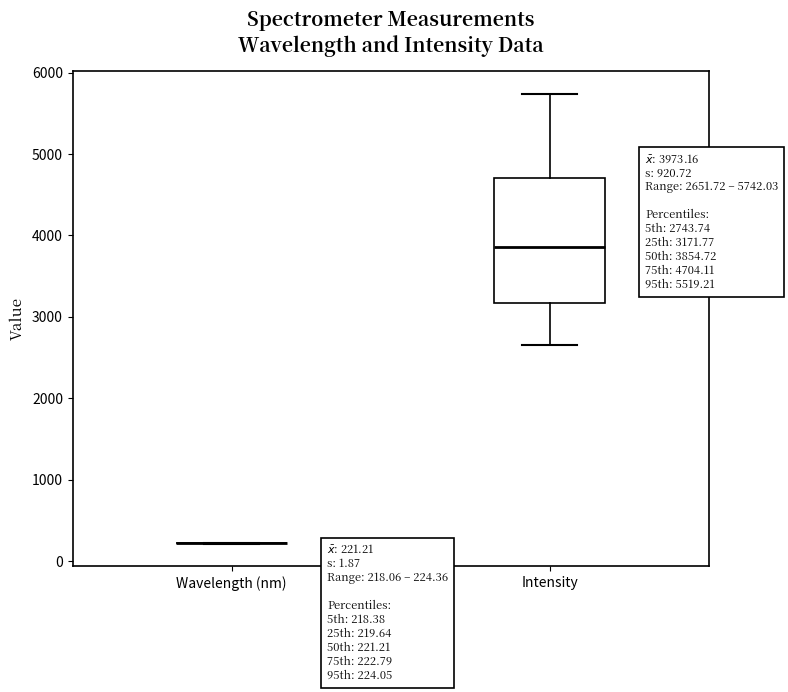

Comparing the boxes themselves (not the whiskers), which one is the tallest?

Intensity